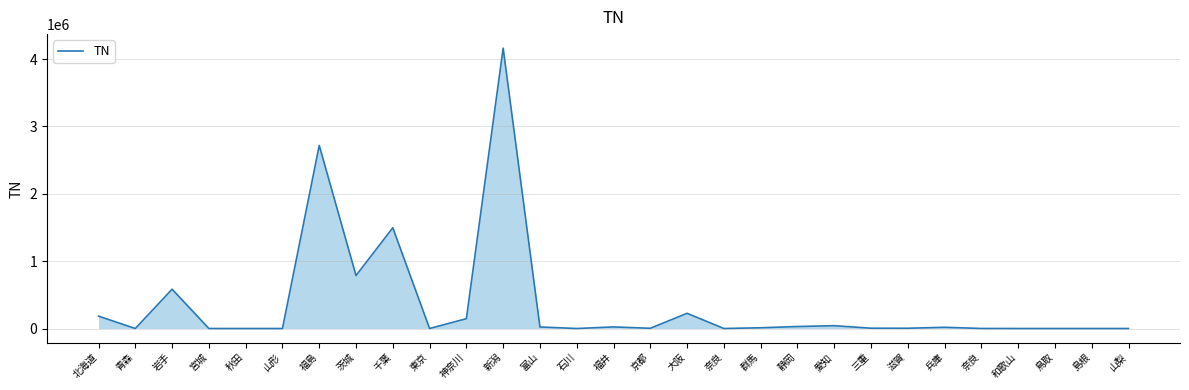

What is the difference between the maximum and minimum values?

4162144